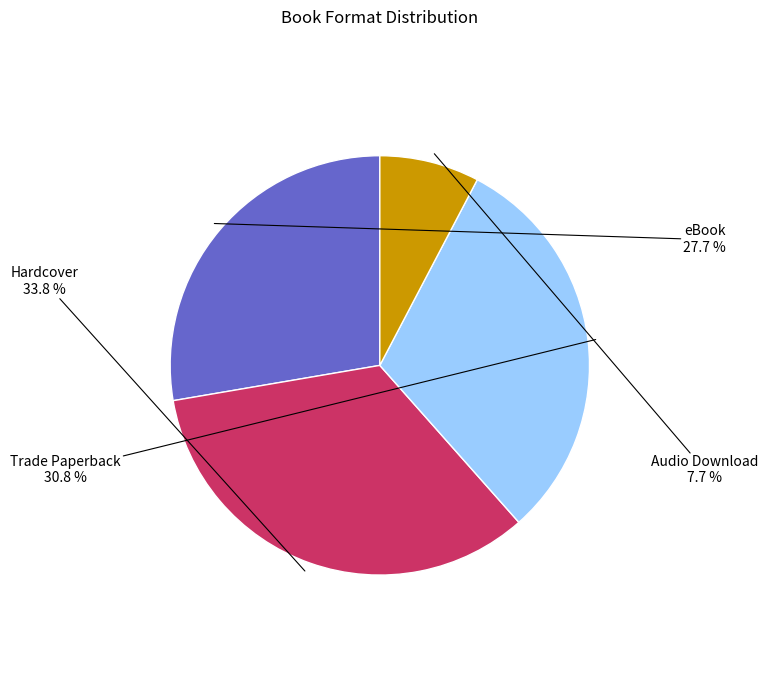

To the nearest percent, what is the difference between the largest and smallest slice percentages?

26%